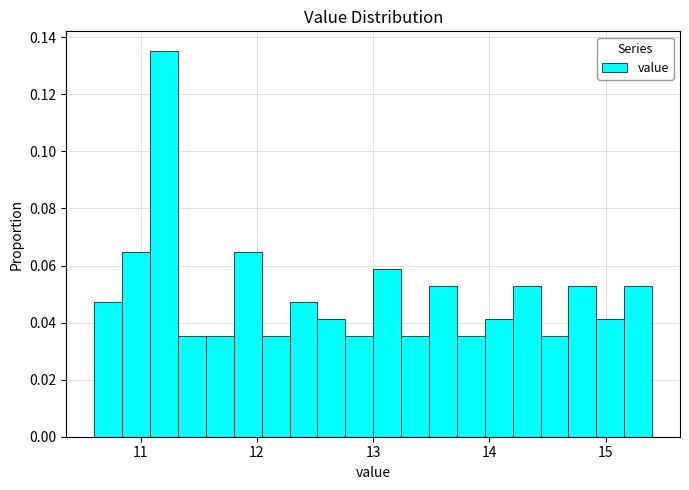

Around what value on the x-axis is the tallest bar? Give the approximate position of its centre, as read against the axis.

11.2